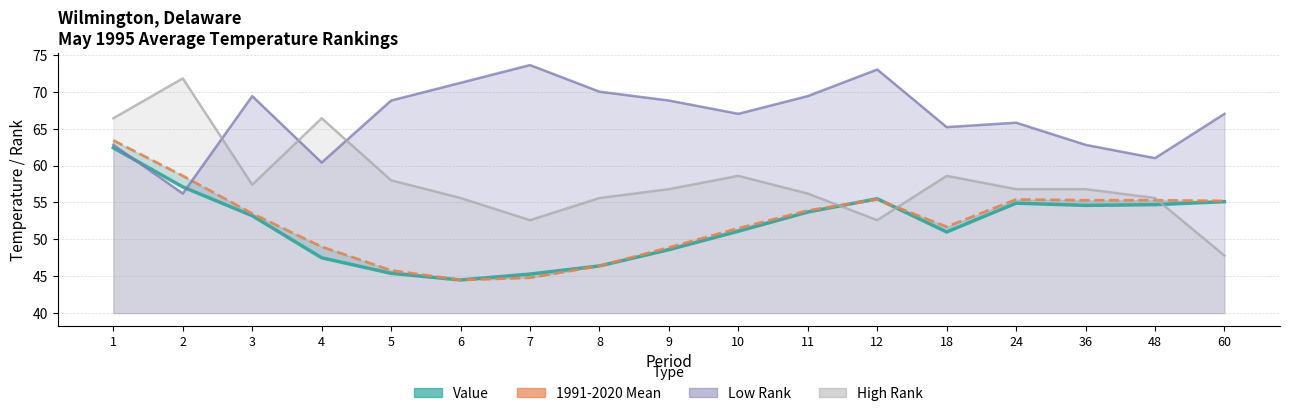

At 2, list the series in order from largest to smallest.

High Rank (line), 1991-2020 Mean, Value, Low Rank (line)